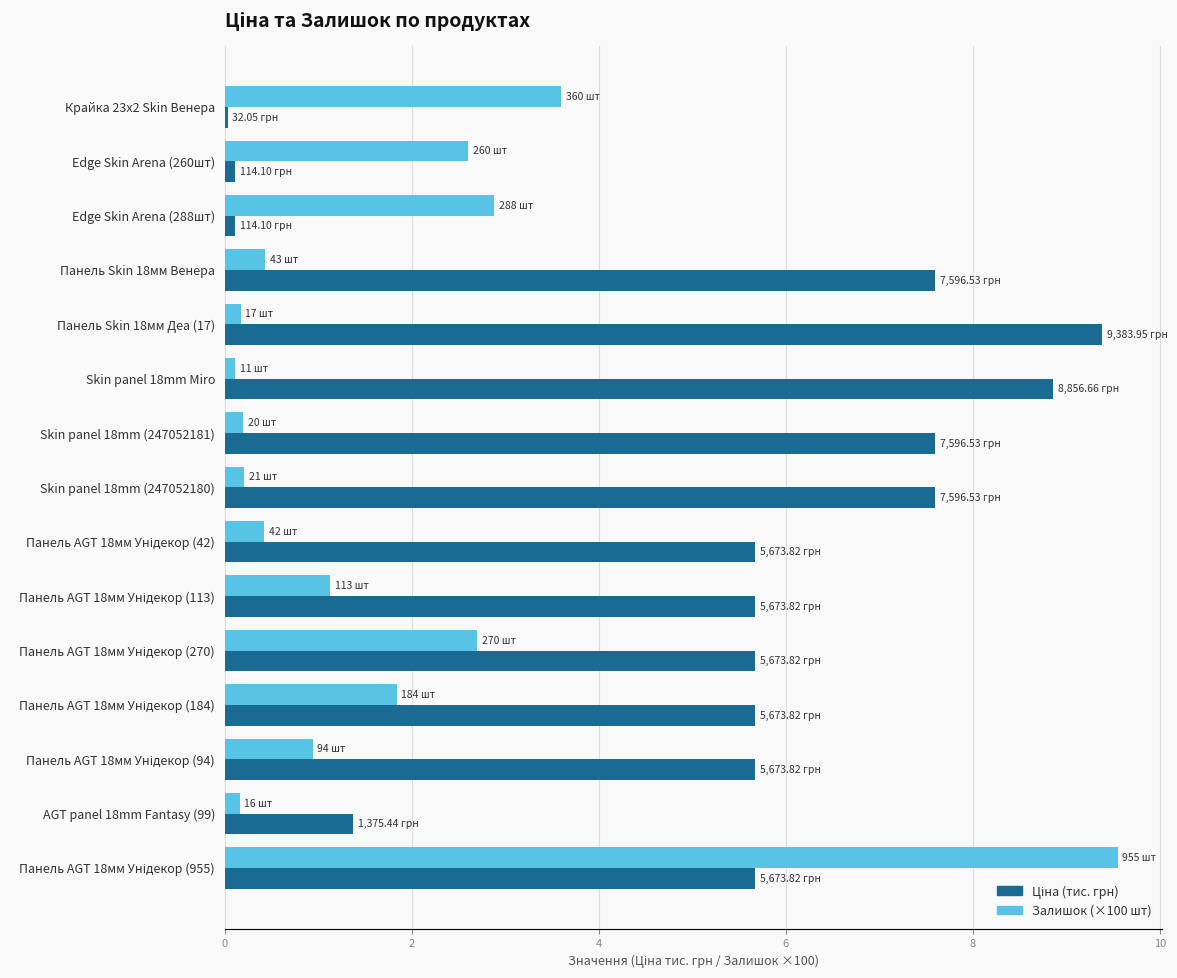

What is the difference between the second highest and second lowest values in the Залишок (×100 шт) series?

3.4